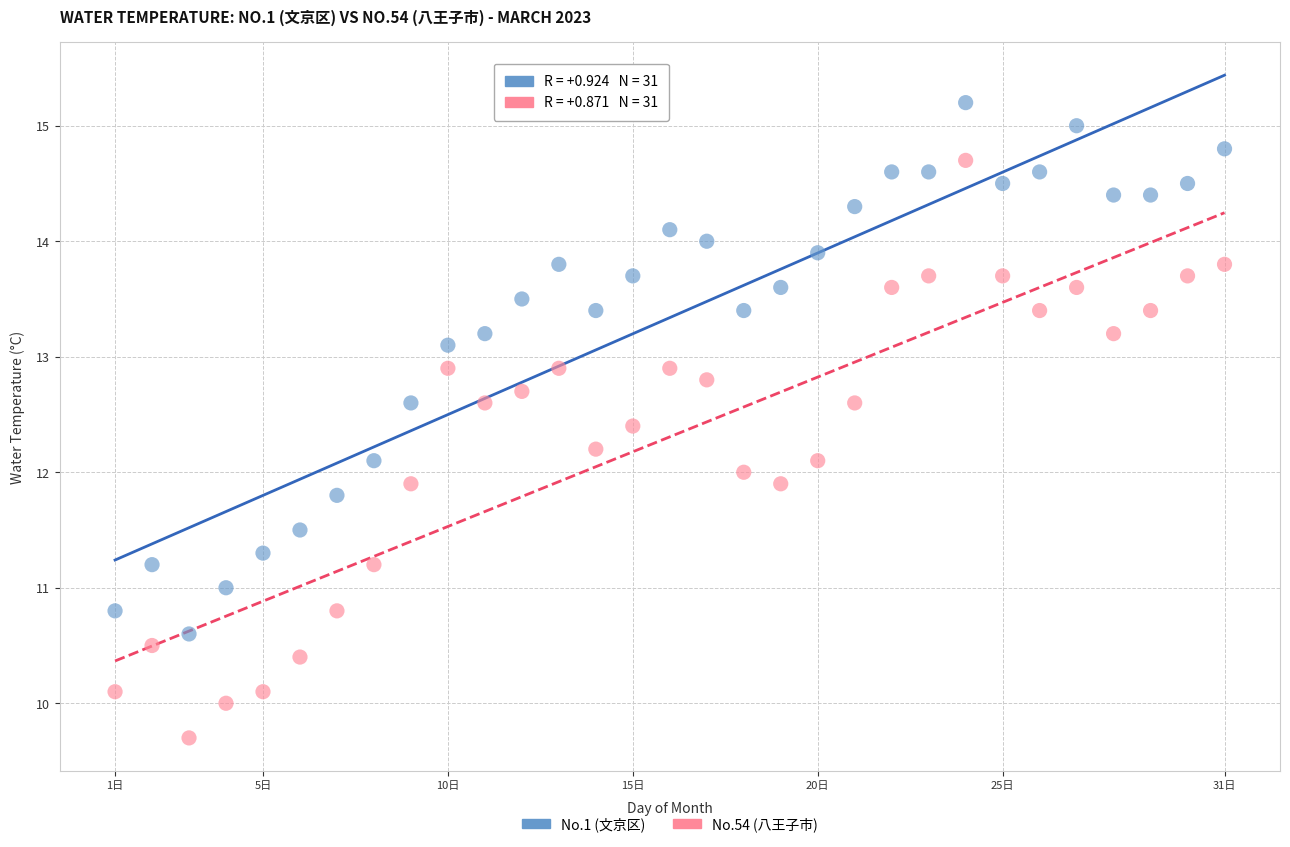

Which series has the largest Y range (max minus min)?

No.54 (八王子市)